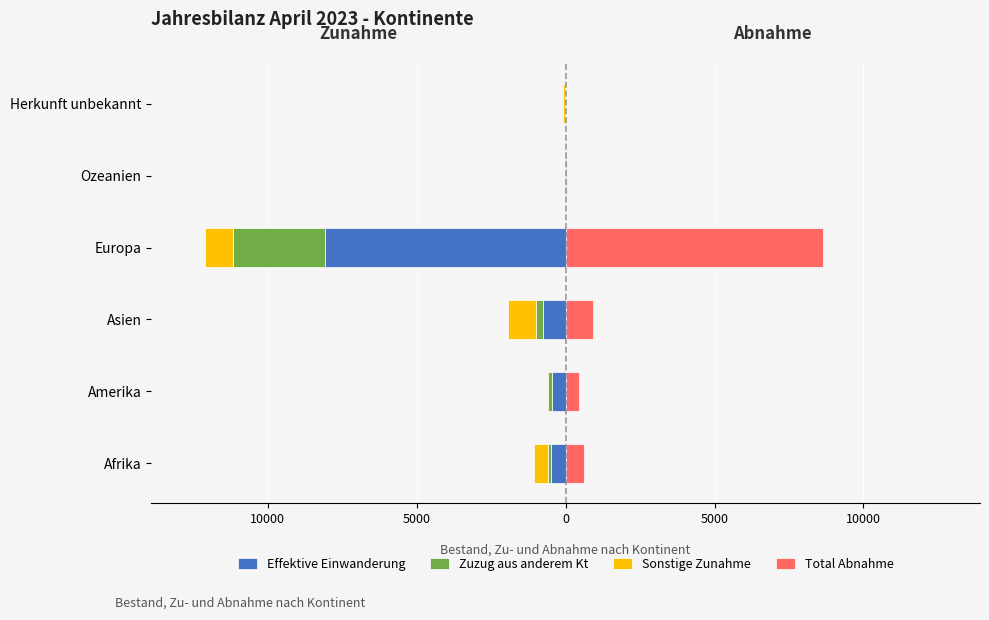

The Sonstige Zunahme series shows -218 at Afrika. True or false?

False